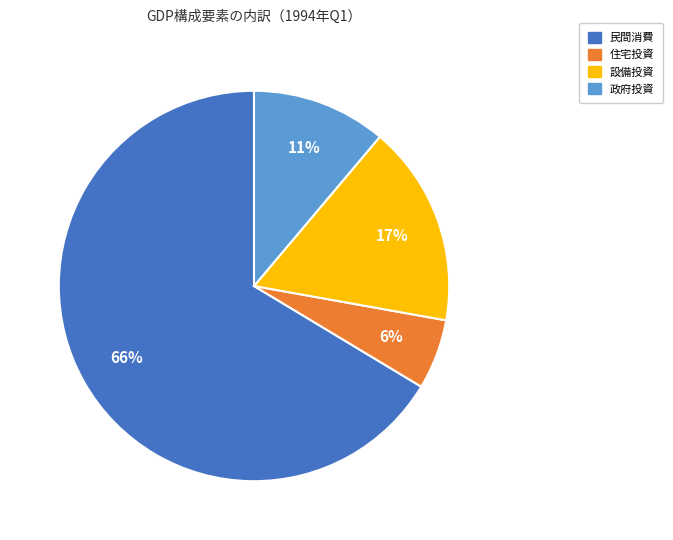

To the nearest percent, what percentage of the pie is 設備投資?

17%